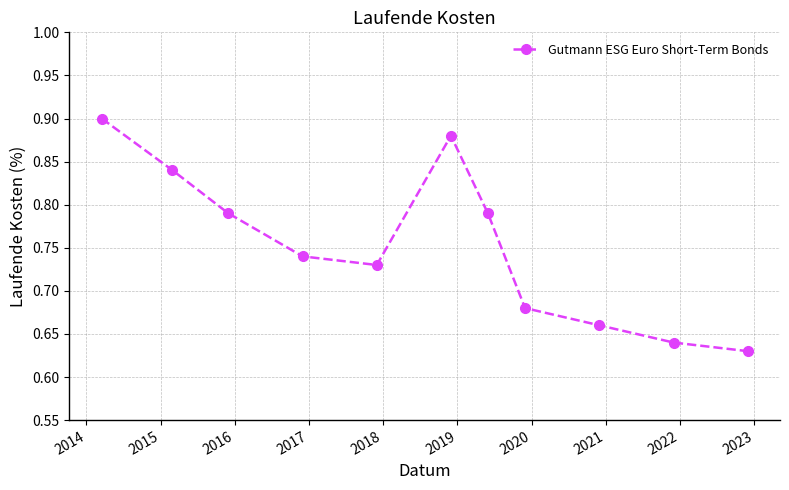

How many distinct data groups are displayed?

1